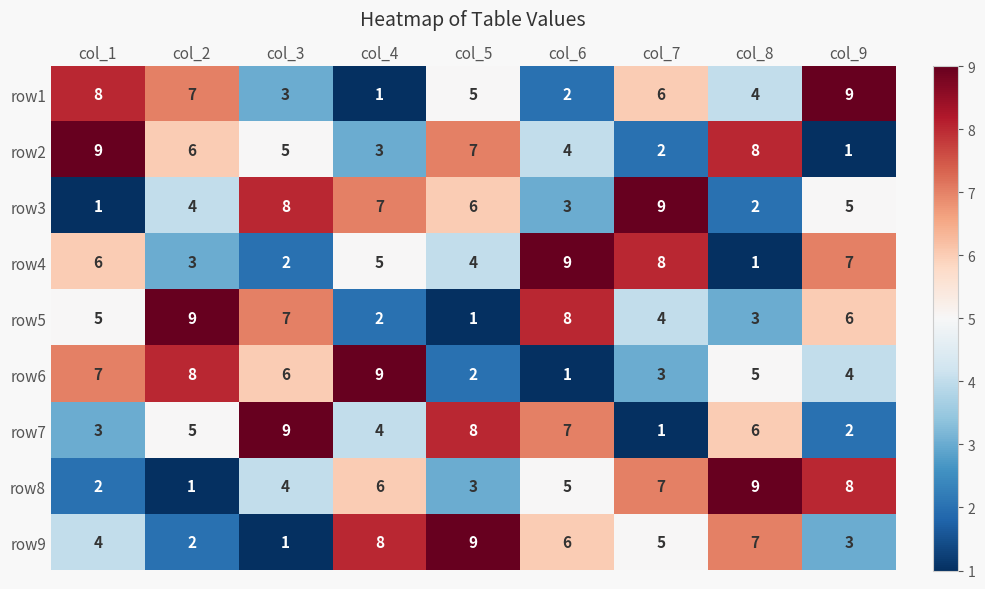

True or false: row2 has a value of 3 at col_7.

False